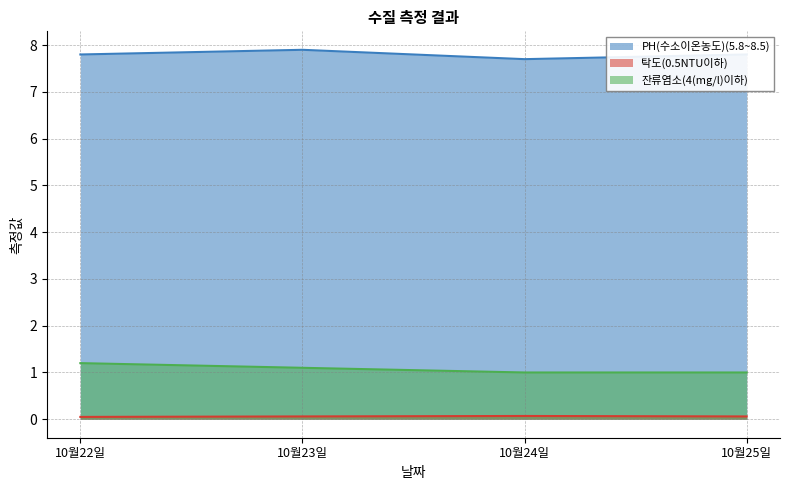

At how many categories does at least one series exceed 2?

4